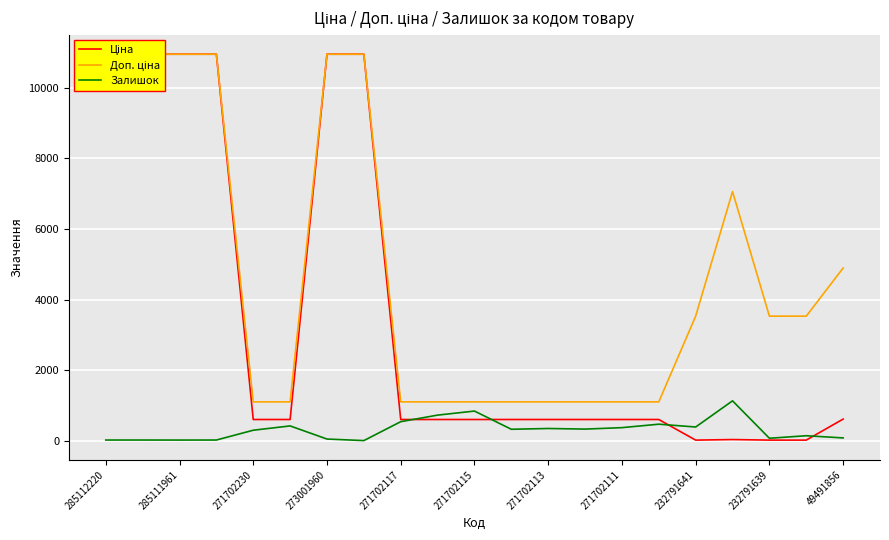

List the series in order of their peak value, lowest first.

Залишок, Ціна, Доп. ціна